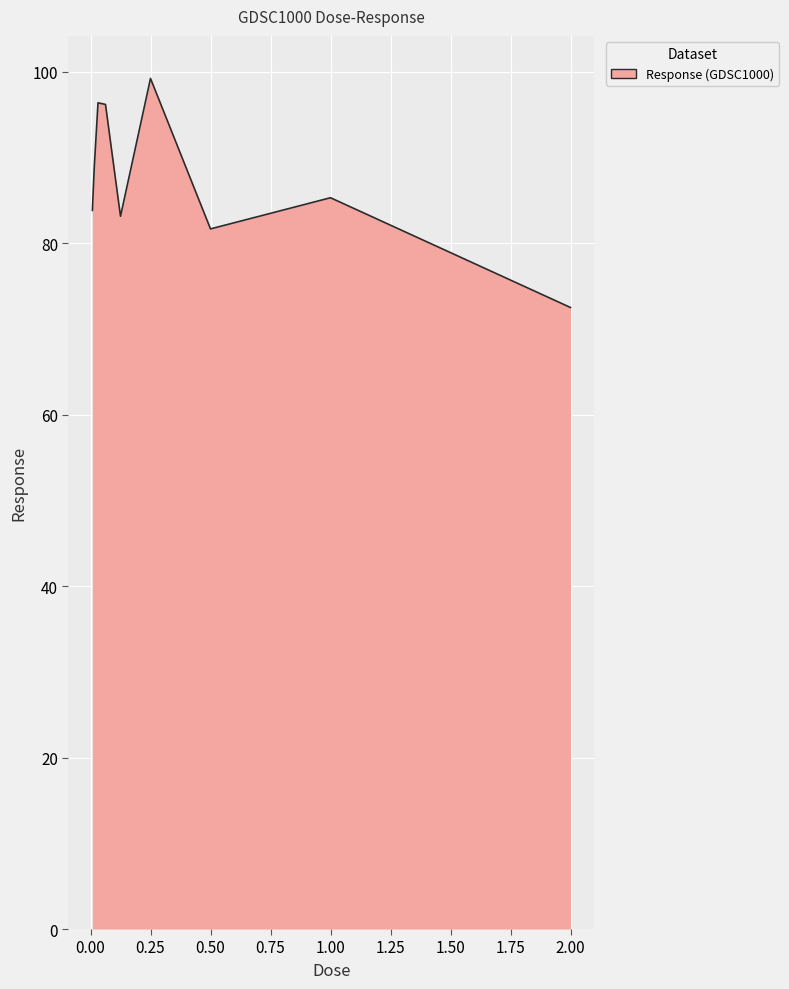

What is the minimum value shown in the chart?

72.5